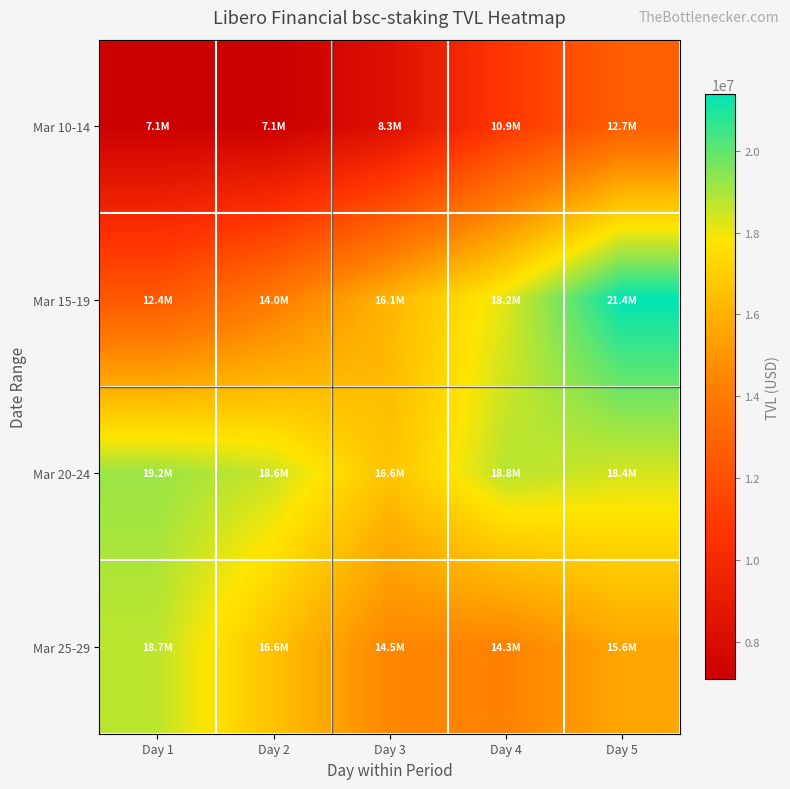

Reading left to right, list all the values displayed in this chart.

Mar 10-14: Day 1=7093436.4	Day 2=7086396.7	Day 3=8264060.8	Day 4=10867253.4	Day 5=12728561.5
Mar 15-19: Day 1=12434184.6	Day 2=13989946.0	Day 3=16121337.9	Day 4=18230053.5	Day 5=21379009.9
Mar 20-24: Day 1=19189988.7	Day 2=18557180.2	Day 3=16596325.1	Day 4=18793240.3	Day 5=18396400.7
Mar 25-29: Day 1=18720237.0	Day 2=16575842.6	Day 3=14474158.7	Day 4=14318455.1	Day 5=15592110.1